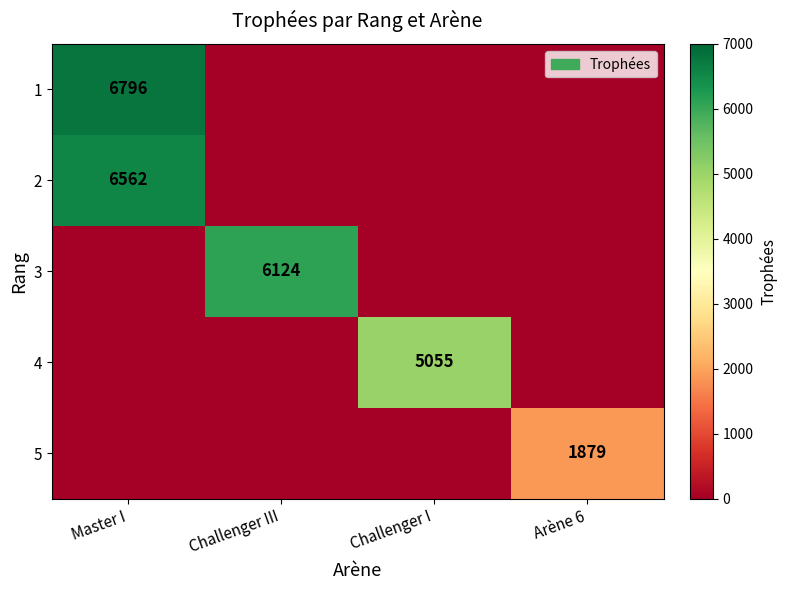

Is it true that 5 equals 2836 at Arène 6?

False